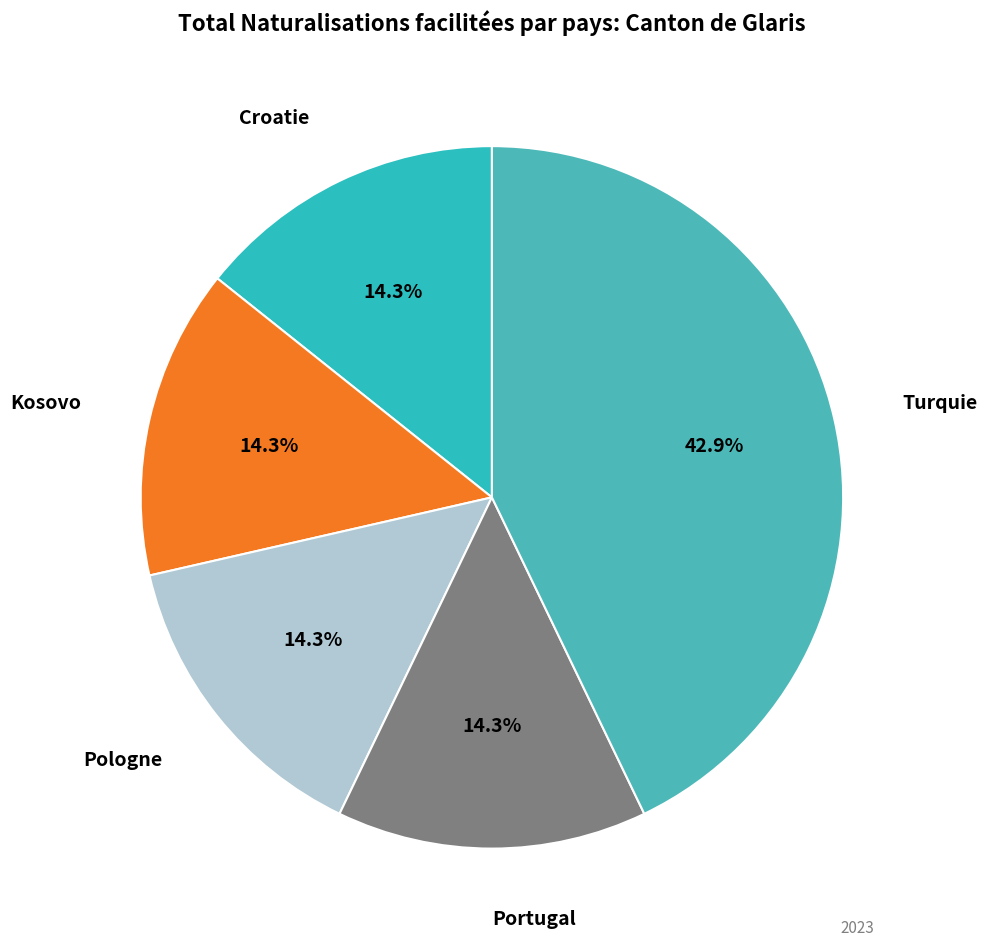

What is the total percentage of Turquie and Kosovo?

57.1%